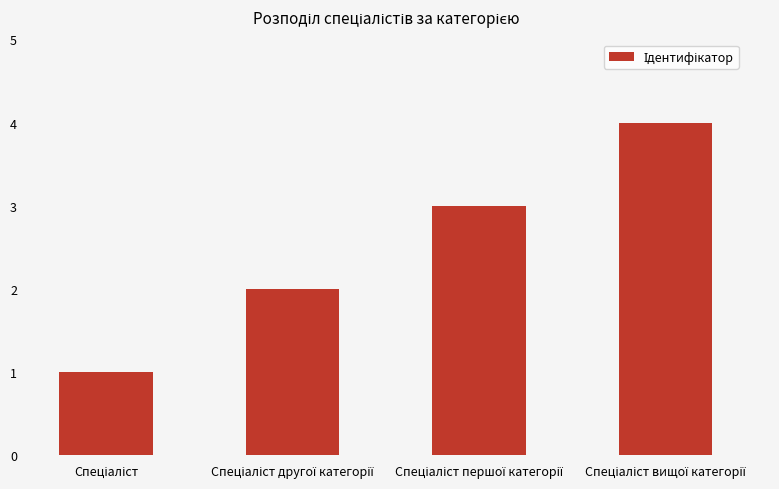

What is the greatest value displayed?

4